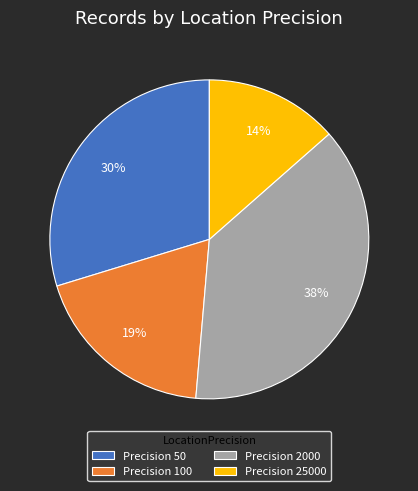

Approximately how many times larger is the value at Precision 2000 compared to Precision 100?

2.0